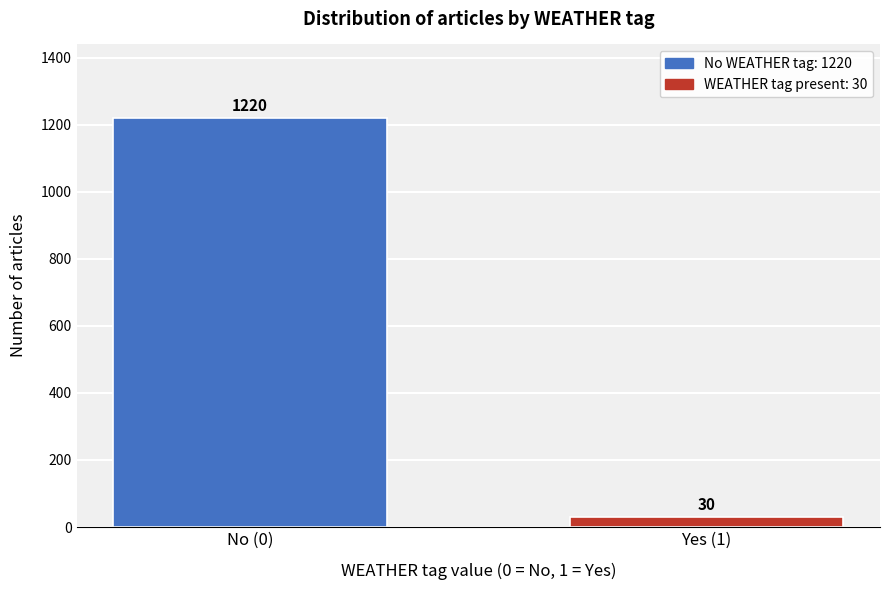

Reading right to left, list all the values displayed in this chart.

Yes (1)=30	No (0)=1220